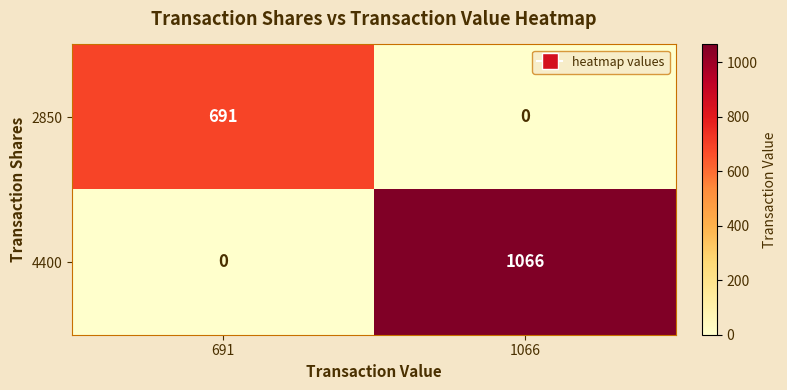

What is the difference between the maximum and minimum values in the 2850 series?

691